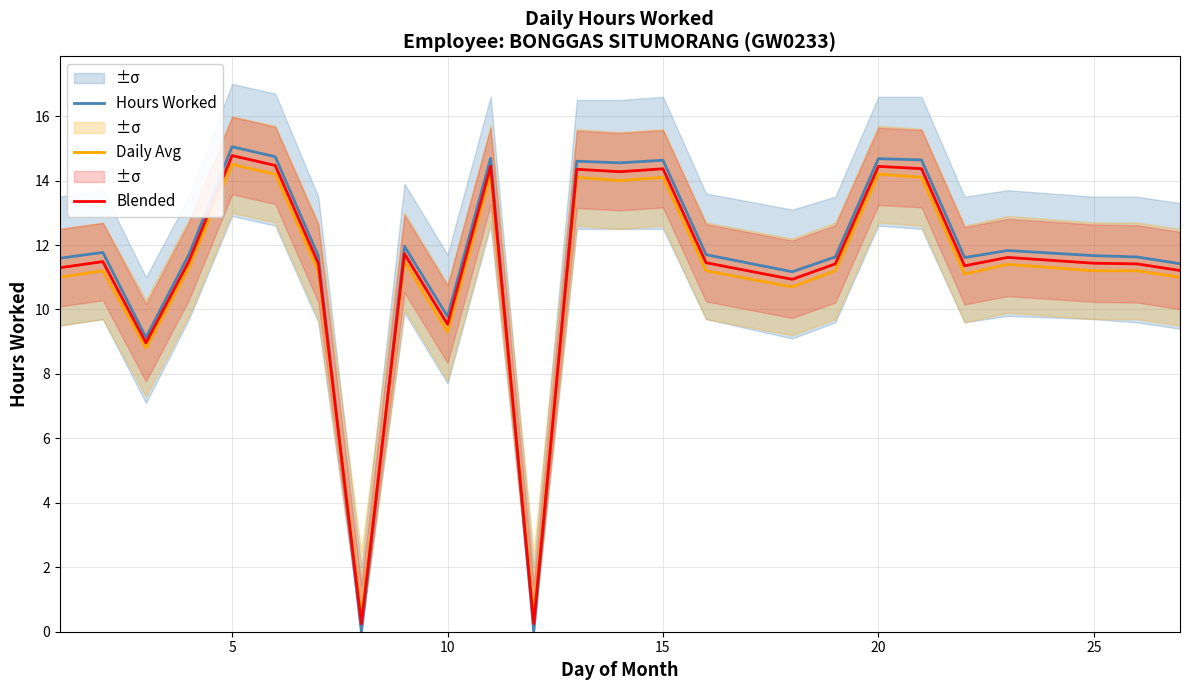

The Blended series shows 7.6 at 15. True or false?

False